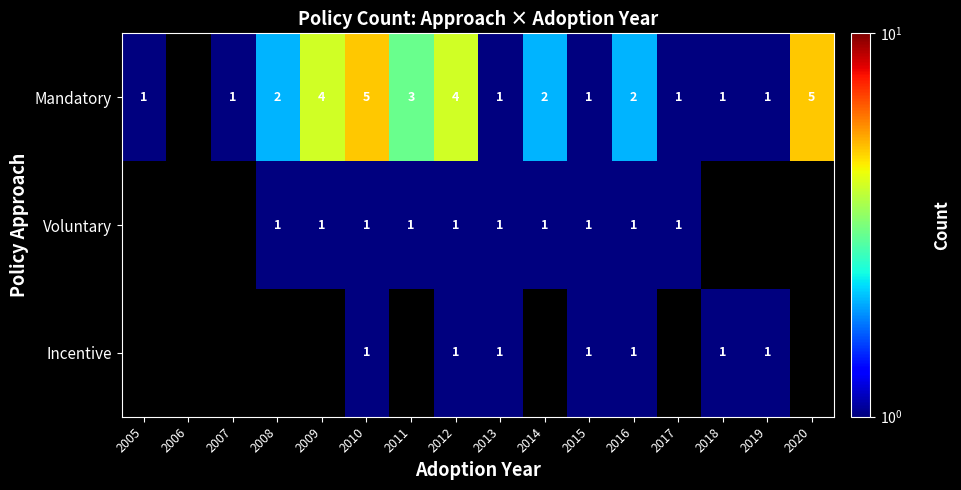

What is the total value across all series at 2010?

7